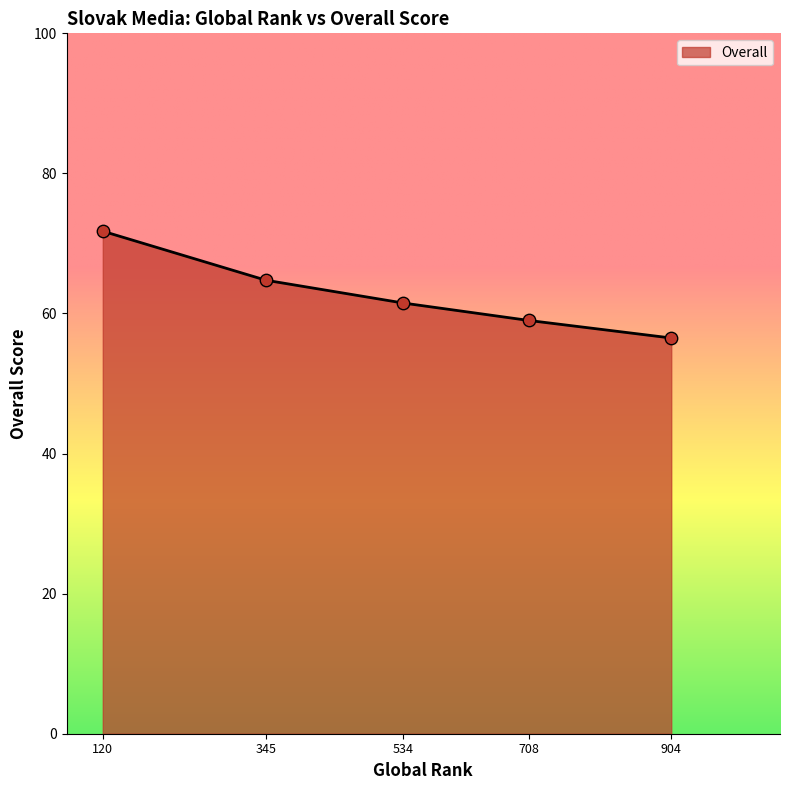

Approximately how many times larger is the value at 708 compared to 534?

1.0